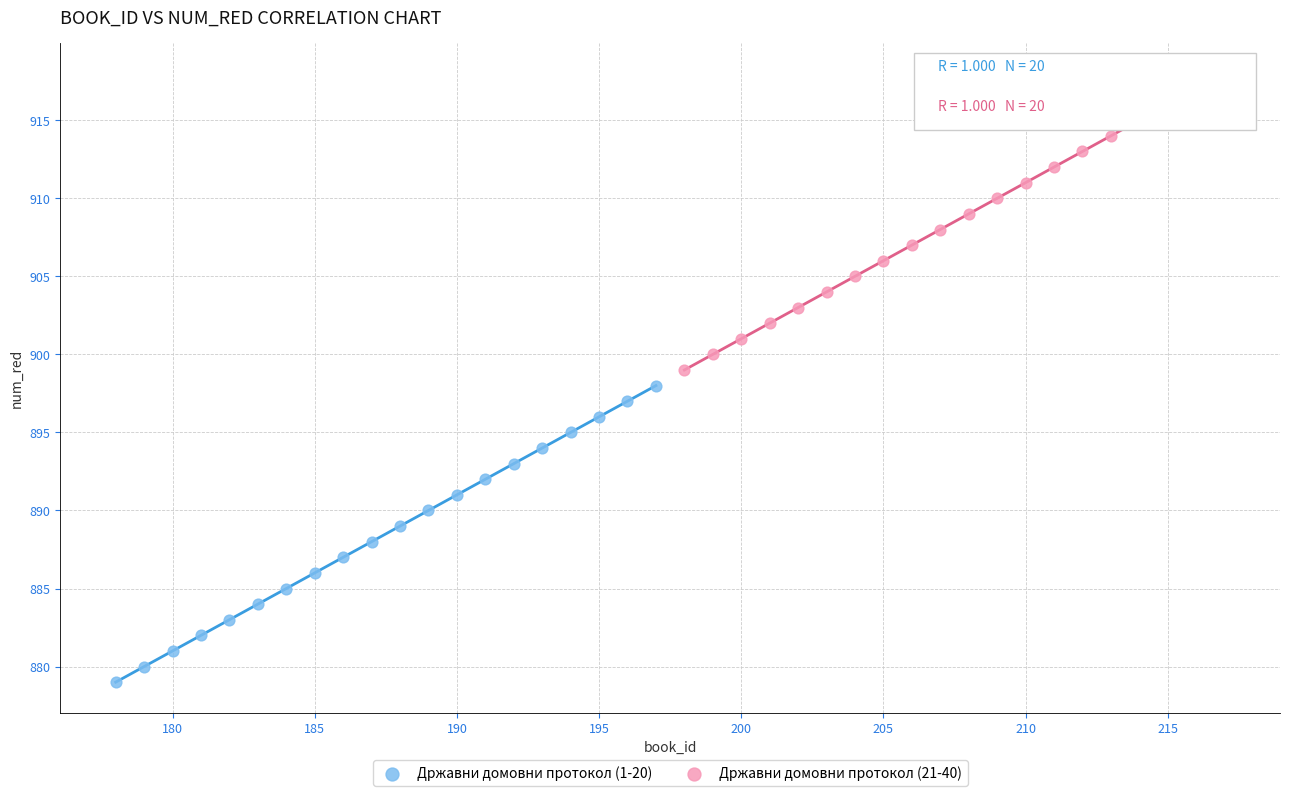

What are all the series names shown in the legend?

Државни домовни протокол (1-20), Државни домовни протокол (21-40)